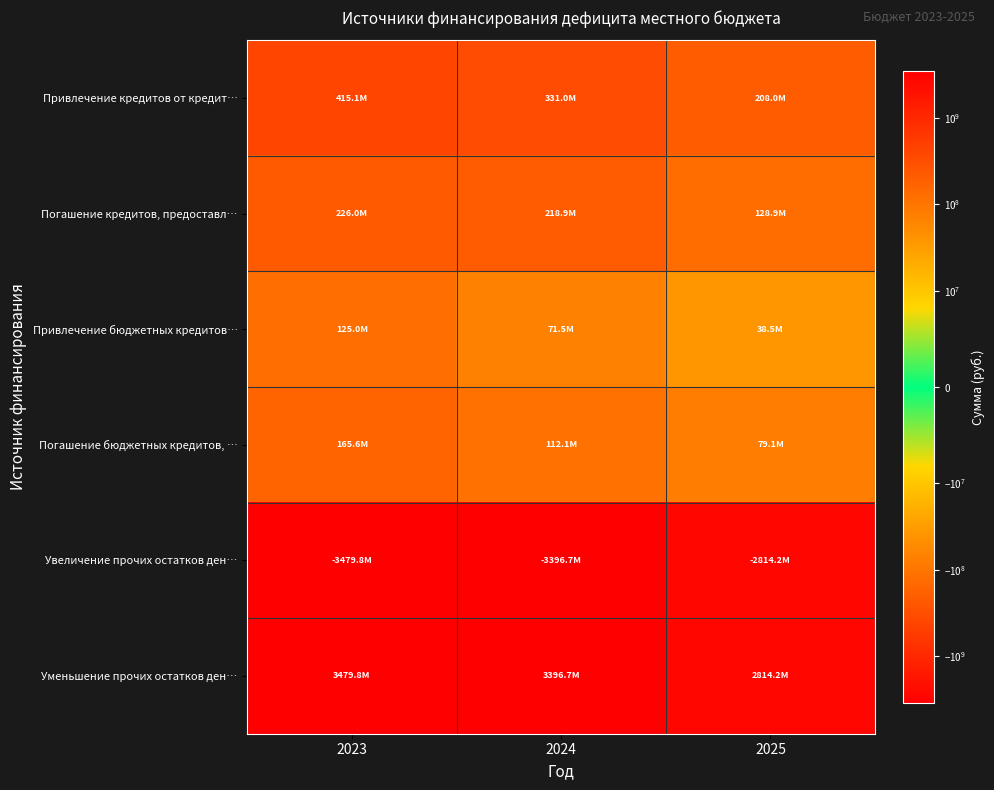

At how many categories does at least one series exceed 769968544?

3